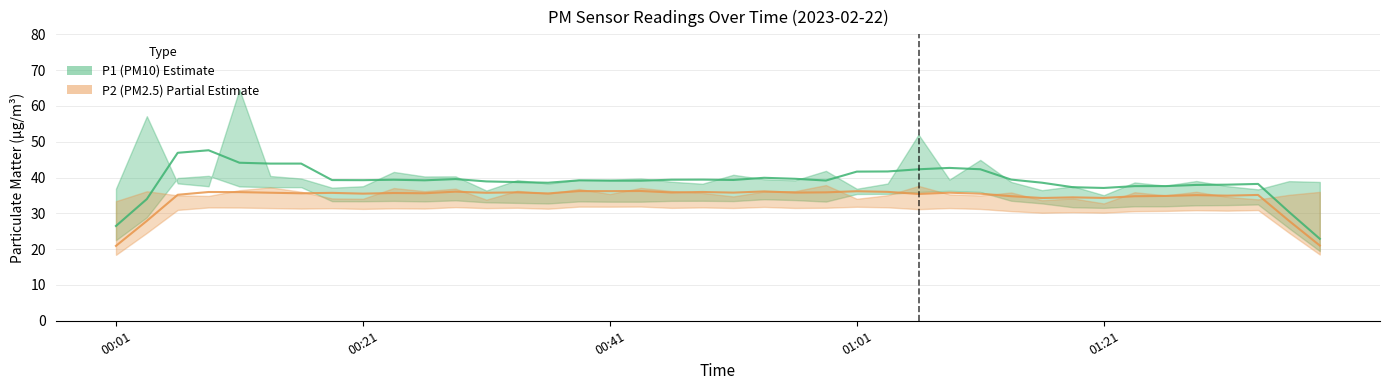

At how many categories does at least one series exceed 43?

5